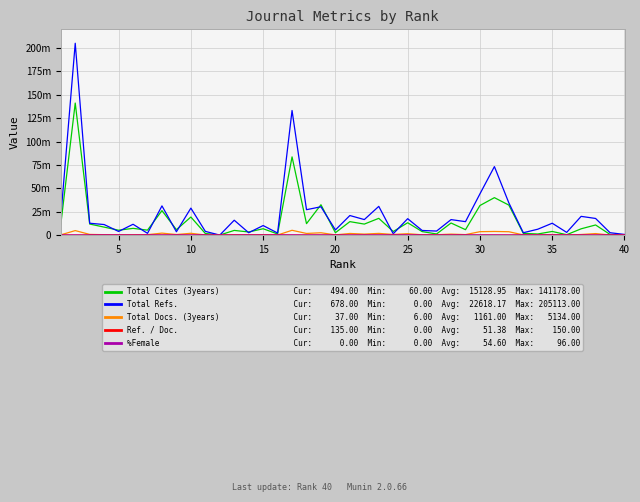

Is this an area chart (filled region under the line)?

No